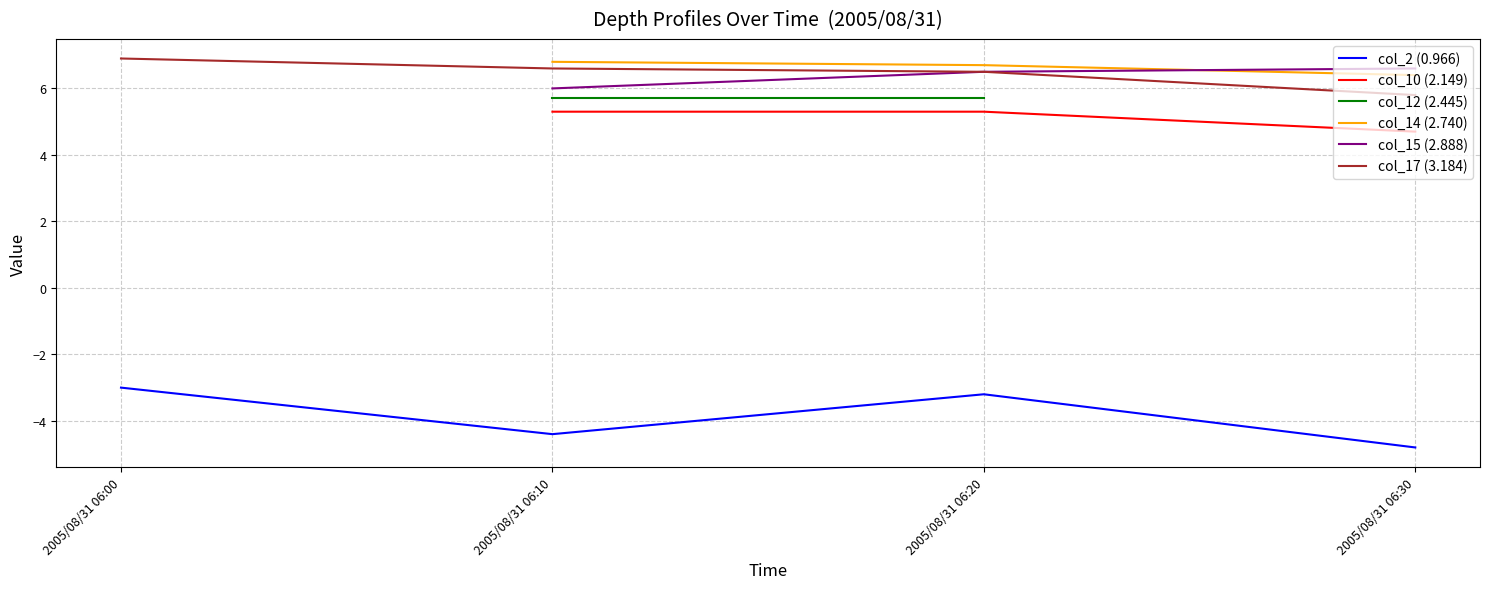

At which category is the sum across all series the highest?

2005/08/31 06:20